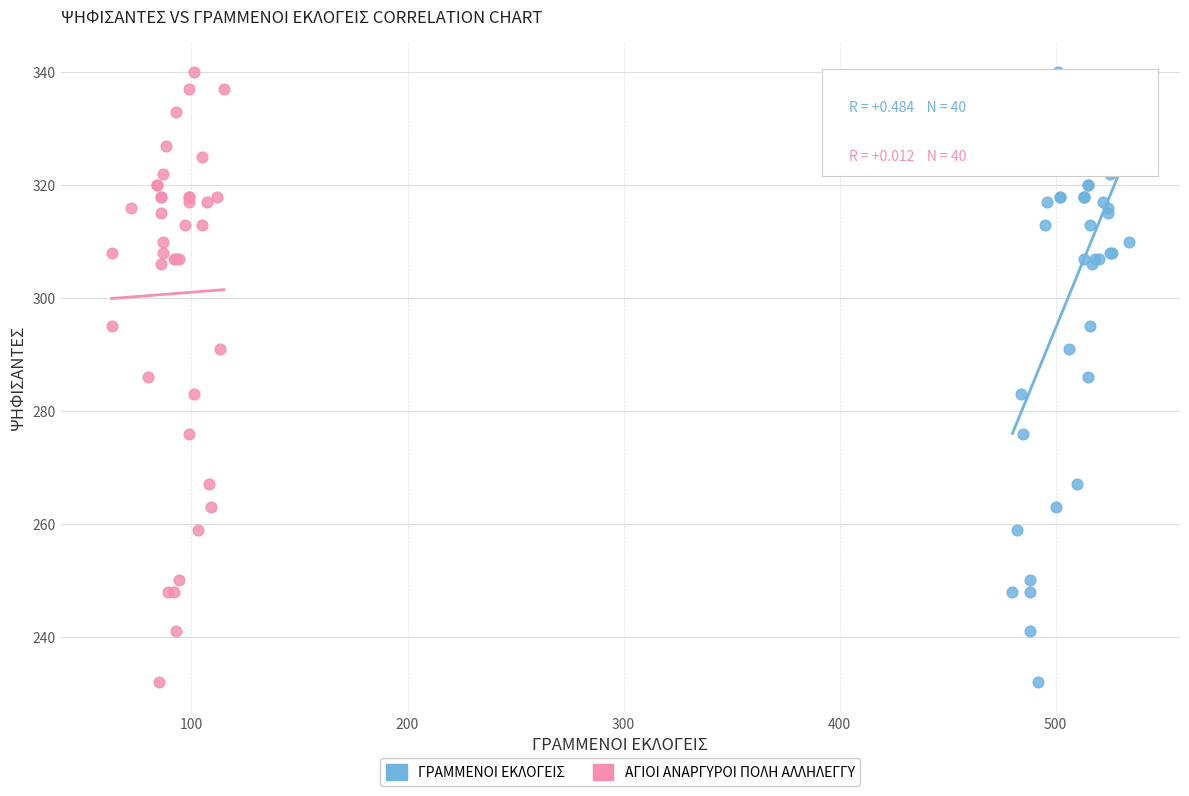

What are all the series names shown in the legend?

ΓΡΑΜΜΕΝΟΙ ΕΚΛΟΓΕΙΣ, ΑΓΙΟΙ ΑΝΑΡΓΥΡΟΙ ΠΟΛΗ ΑΛΛΗΛΕΓΓΥ